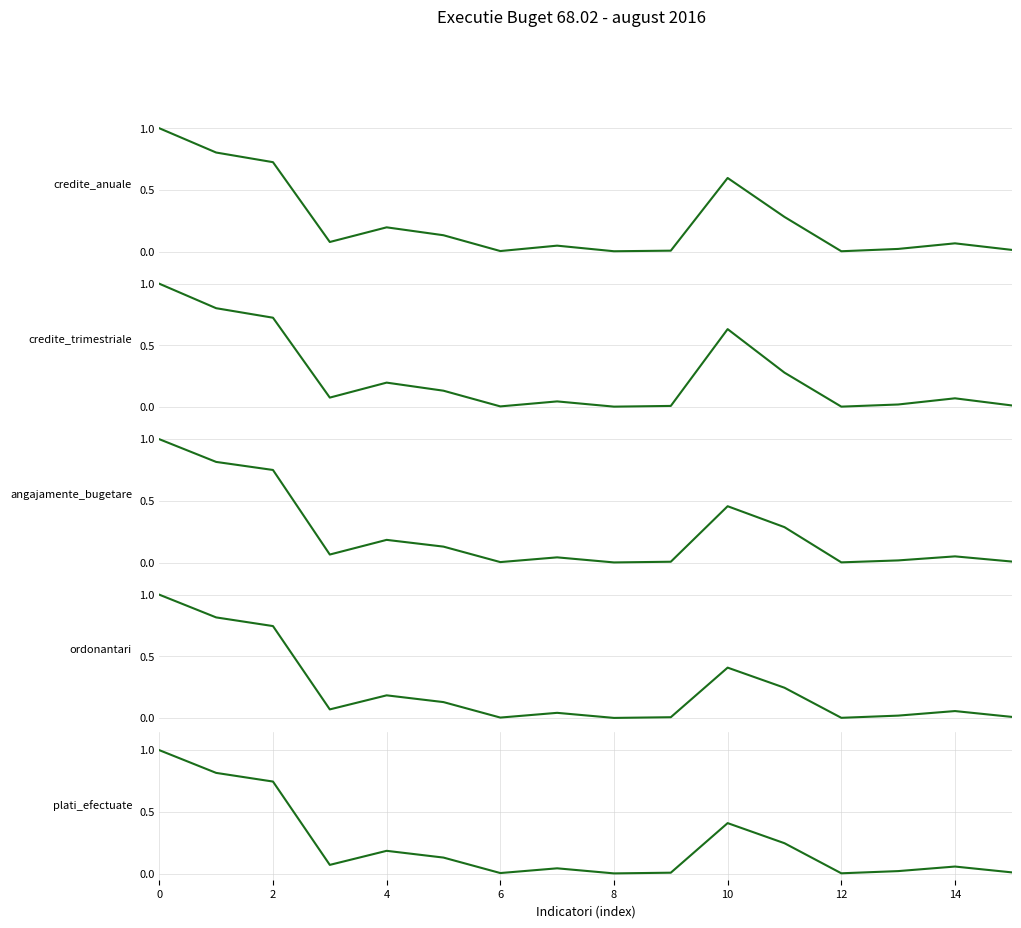

What is the greatest value displayed?

1.0